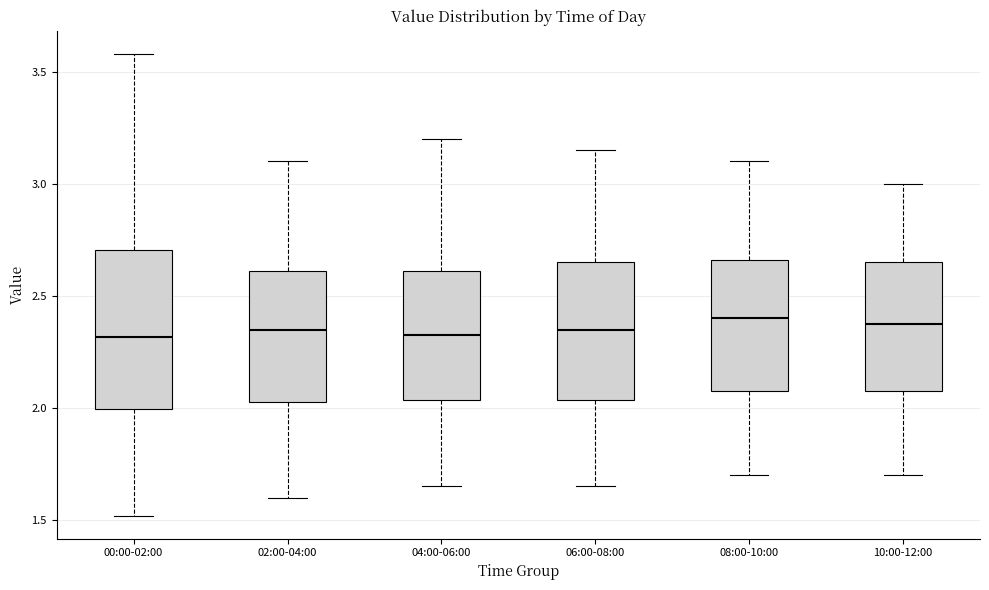

Where does the upper whisker of the box for 06:00-08:00 end on the y-axis? The values are not printed on the chart, so give them approximately, as read against the axis.

3.15